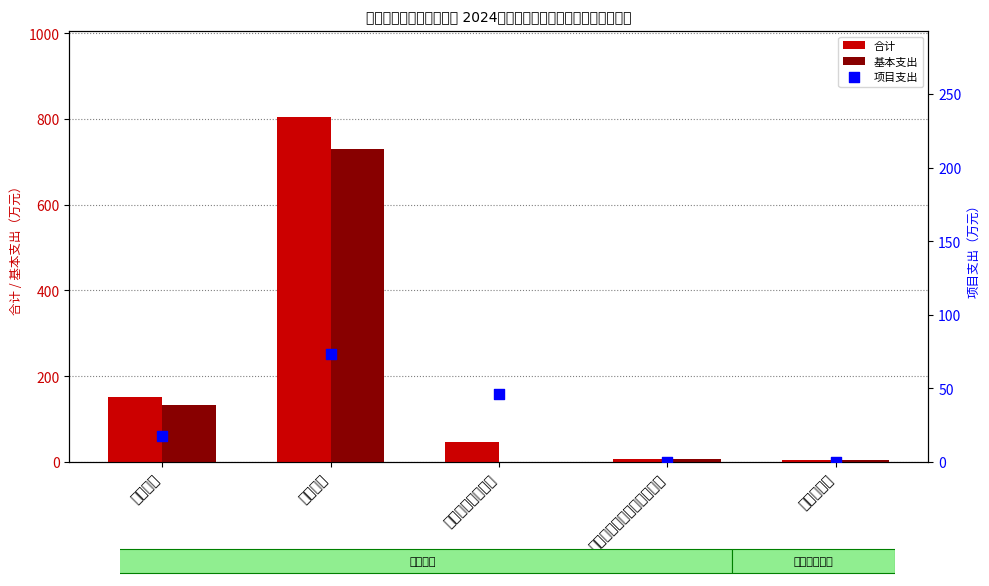

At how many categories does at least one series exceed 223?

1